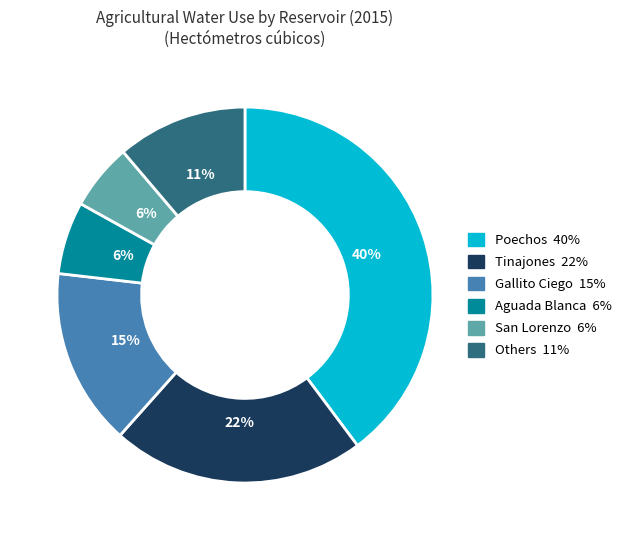

Is there a majority slice in this chart?

No